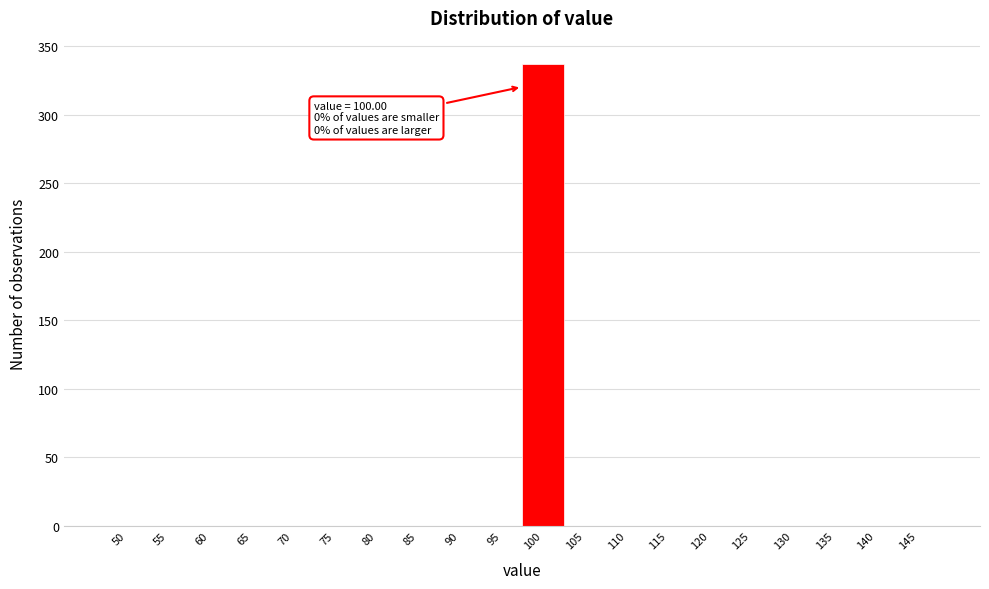

Reading left to right, what are all the values shown in this chart?

50=0	55=0	60=0	65=0	70=0	75=0	80=0	85=0	90=0	95=0	100=337	105=0	110=0	115=0	120=0	125=0	130=0	135=0	140=0	145=0